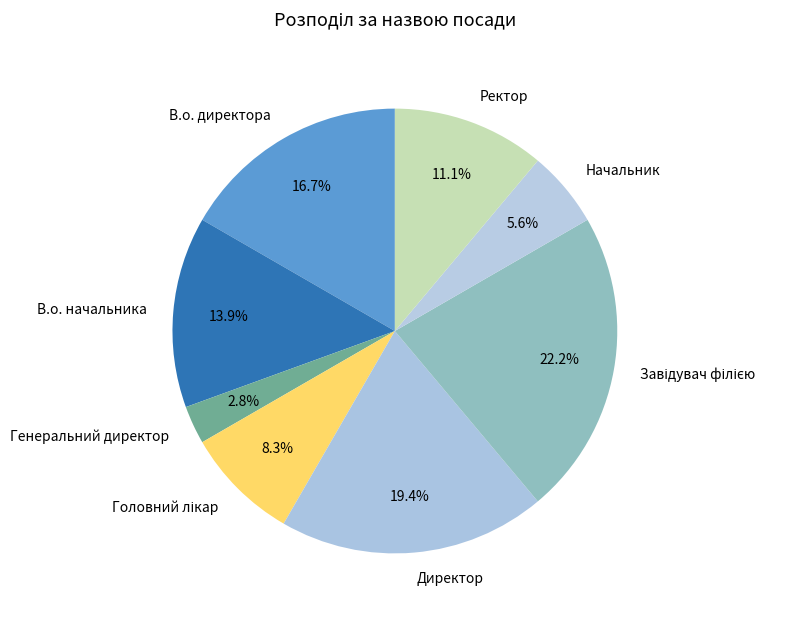

Combined, what portion of the pie is В.о. начальника and Генеральний директор?

16.7%